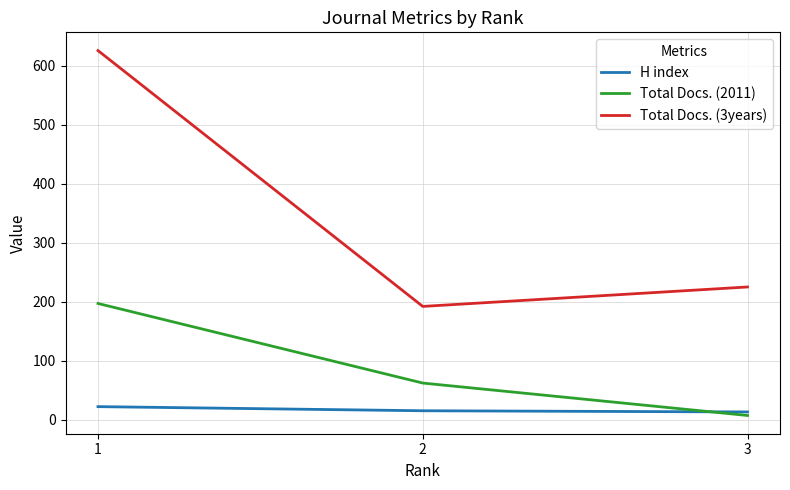

Which series has the largest total across all categories?

Total Docs. (3years)